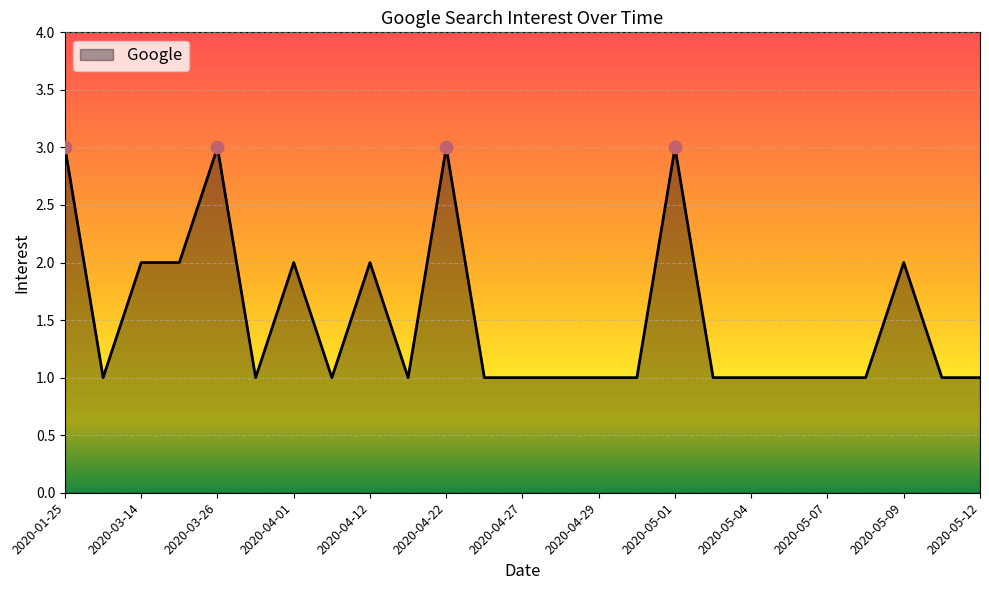

What is the maximum value shown in the chart?

3